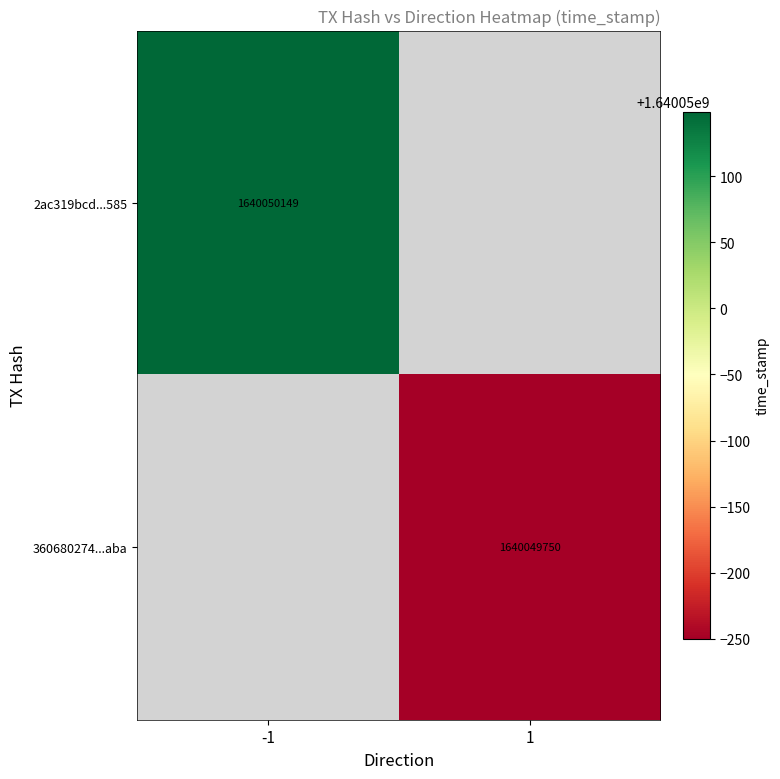

Reading left to right, extract all data points from this chart.

2ac319bcd1021c6638d17201210b30985c62585: direction=-1	time_stamp=1640050149
360680274ade9aea4a4a316a98dac5ce0511aba: direction=1	time_stamp=1640049750